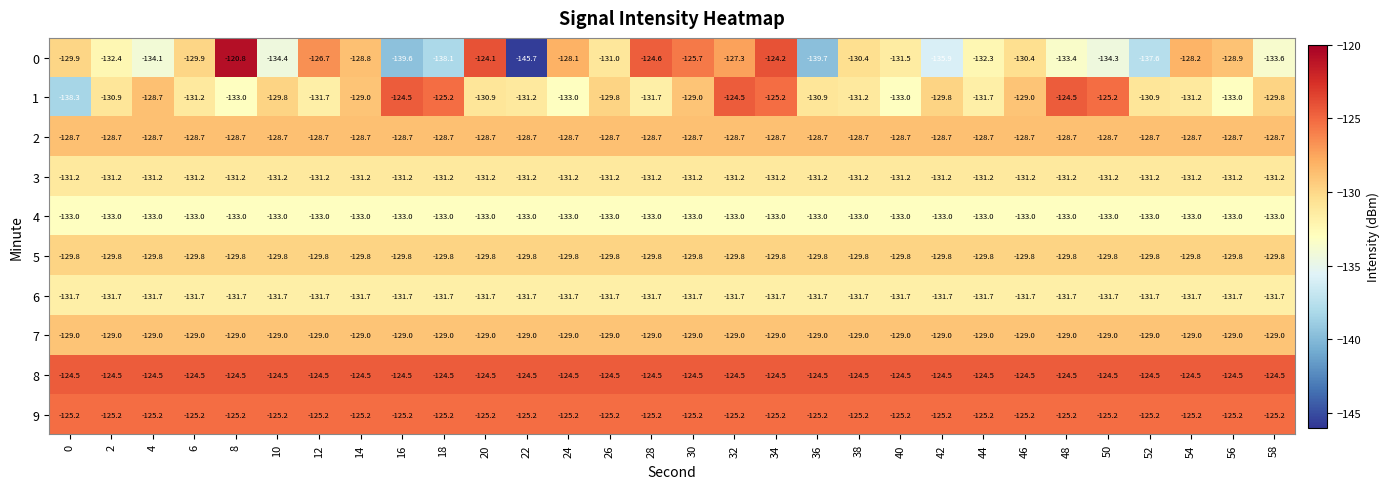

Which label corresponds to the smallest value in the chart?

22